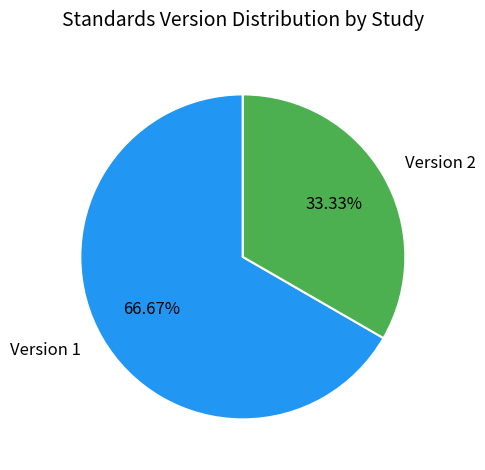

Rank the categories by value from lowest to highest.

Version 2, Version 1